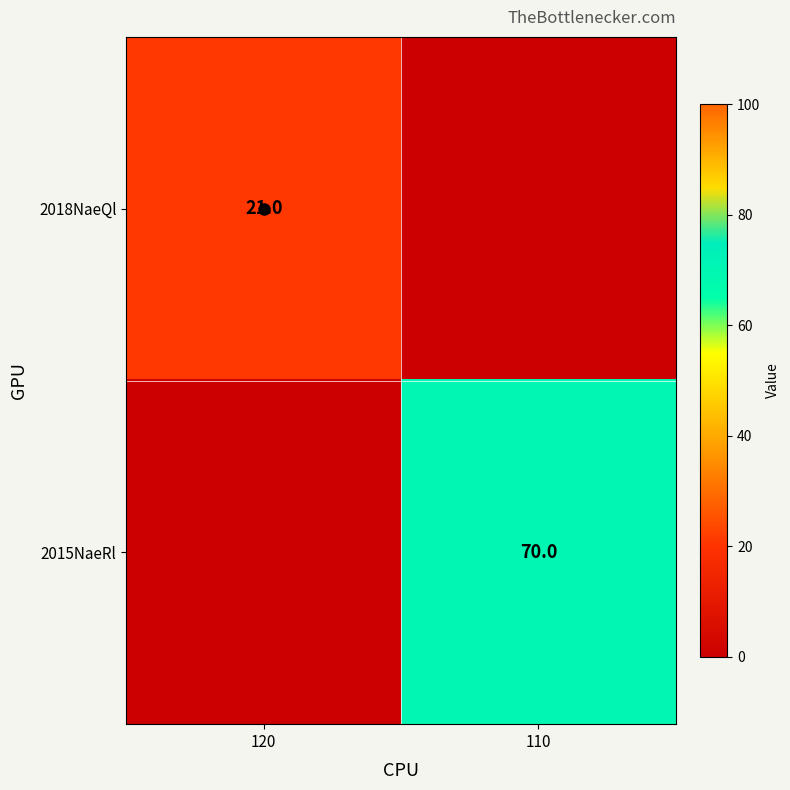

True or false: 2015NaeRl has a value of 70 at 110.

True